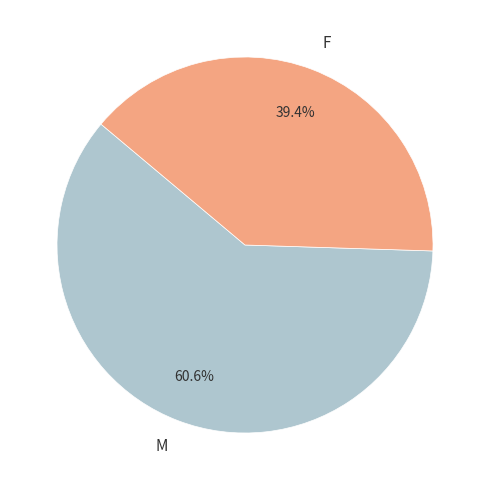

Between M and F, which is larger?

M